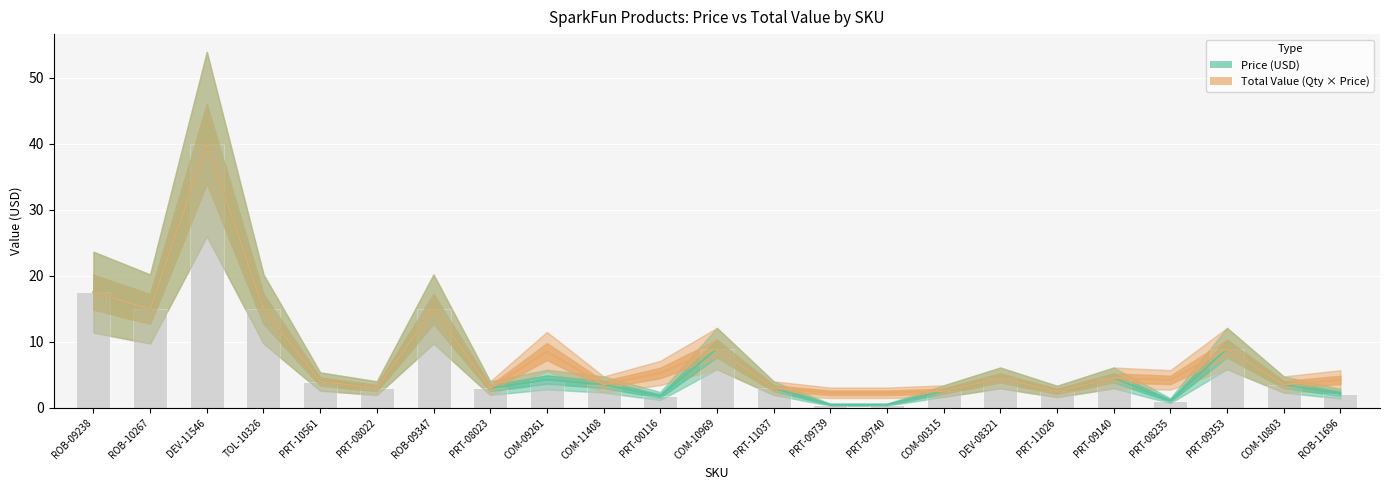

Which series has the largest range (max minus min)?

Price (USD)